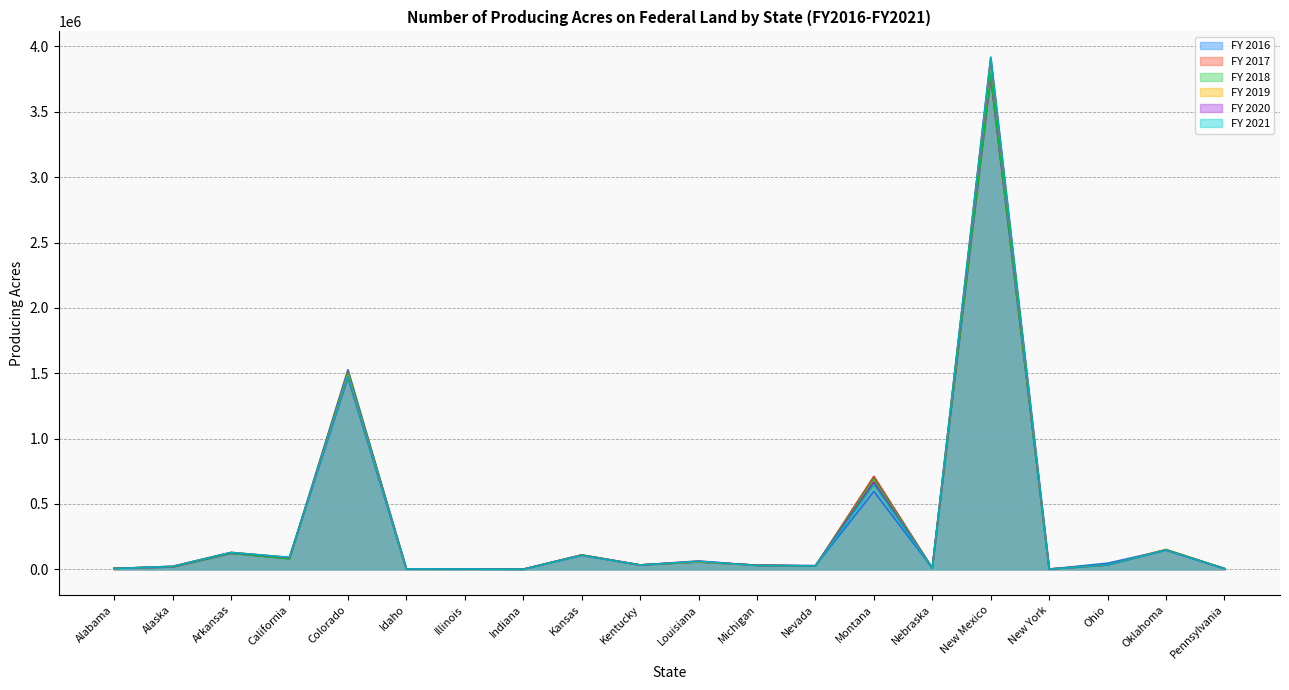

At which label does FY 2016 first exceed 32916?

Arkansas